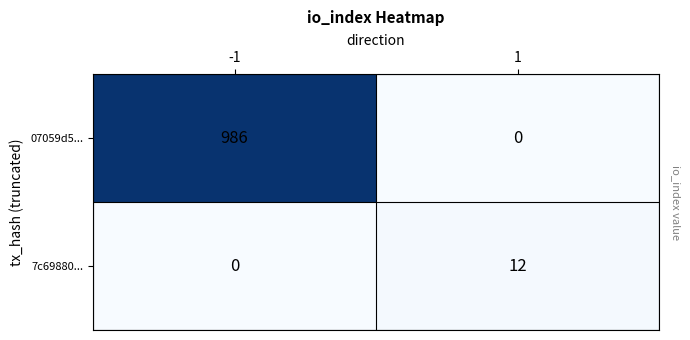

List the series in order of their overall mean, lowest first.

7c69880..., 07059d5...